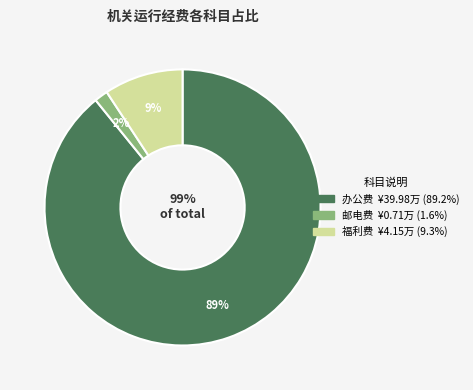

What is the ratio of the value at 福利费 to the value at 办公费?

0.1